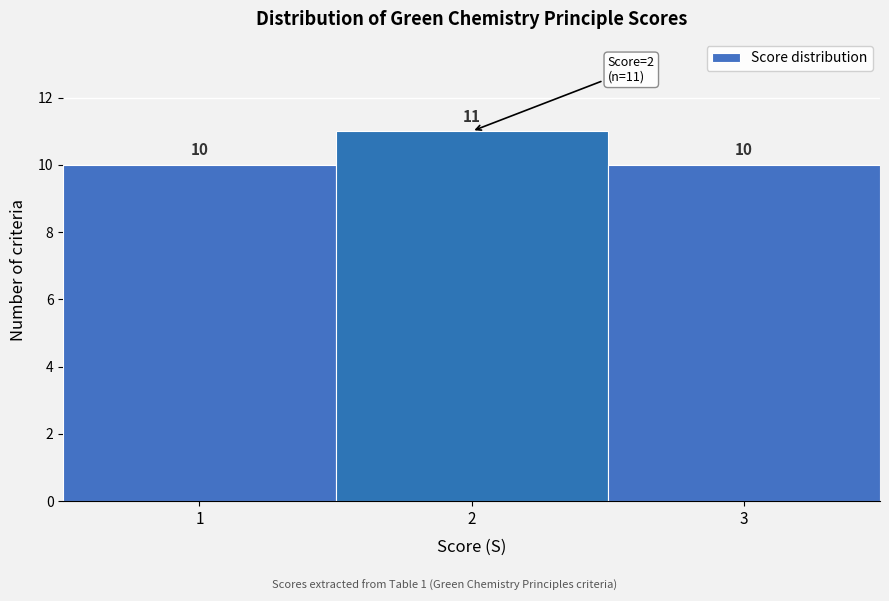

Reading left to right, list every bar in this chart as the range it spans on the x-axis followed by its height.

0.5 to 1.5: 10
1.5 to 2.5: 11
2.5 to 3.5: 10